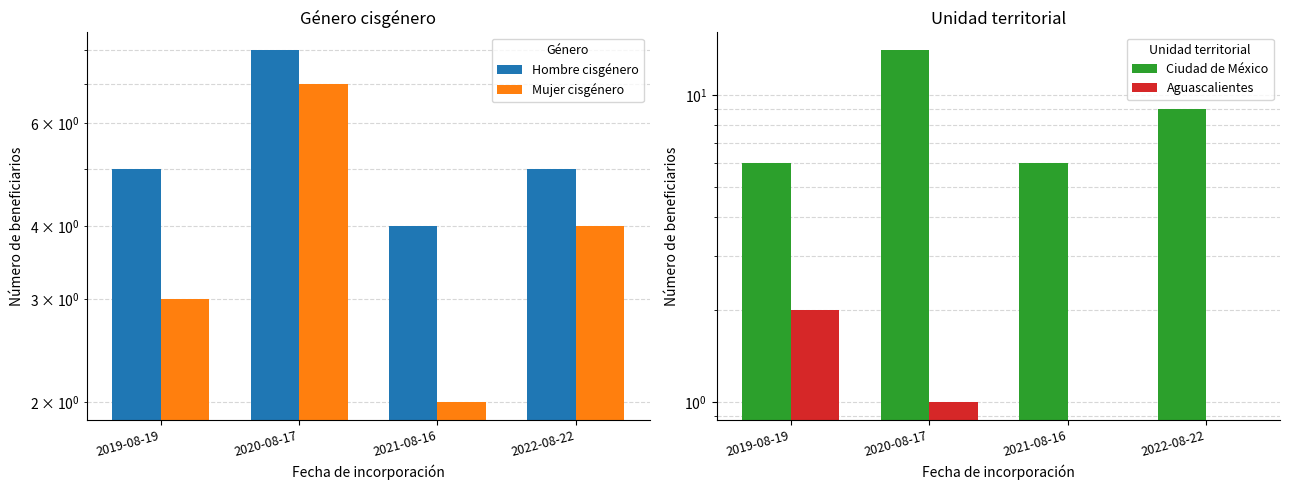

Is the value of Hombre cisgénero at 2021-08-16 greater than the value of Aguascalientes at 2022-08-22?

Yes